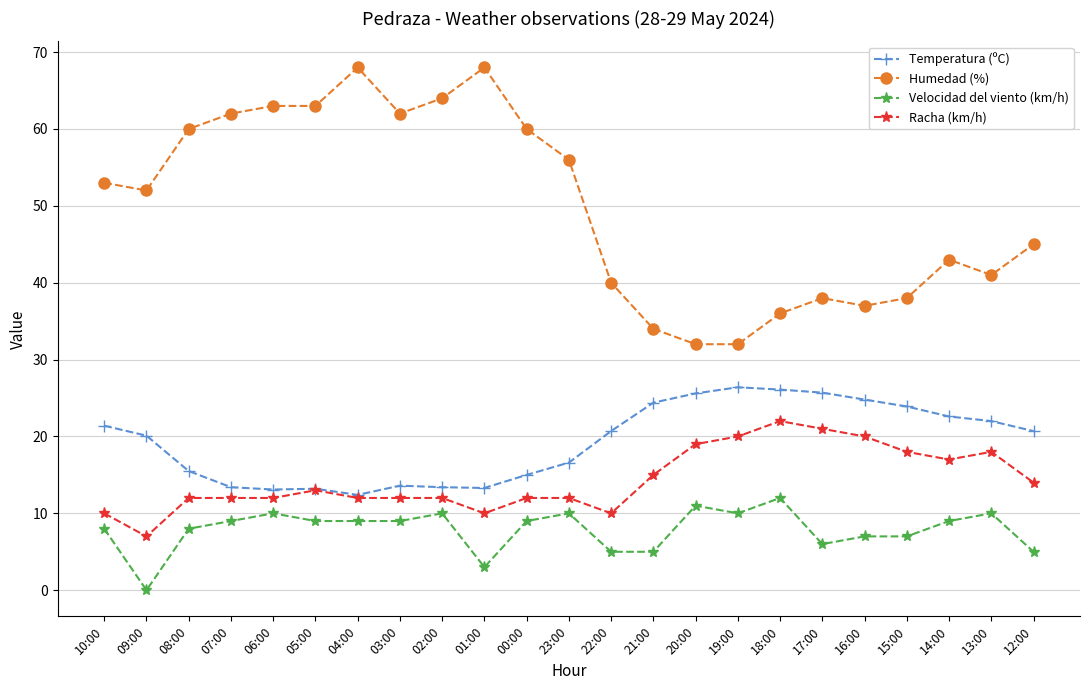

How many values in the Humedad (%) series are below 52?

11